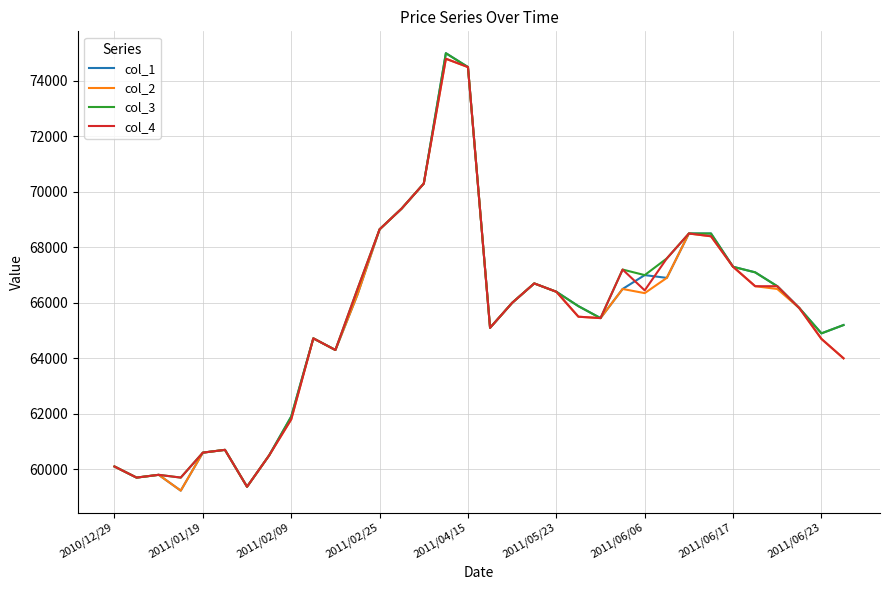

What is the highest value of the col_1 series?

75000